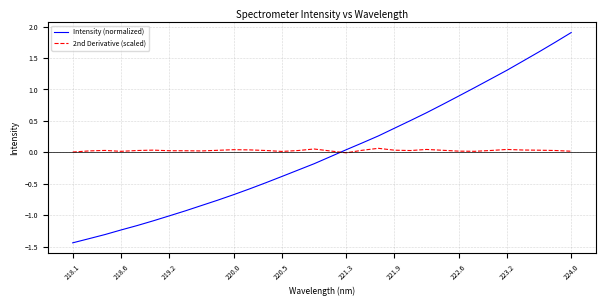

How many values in the Intensity (normalized) series are below 0?

17